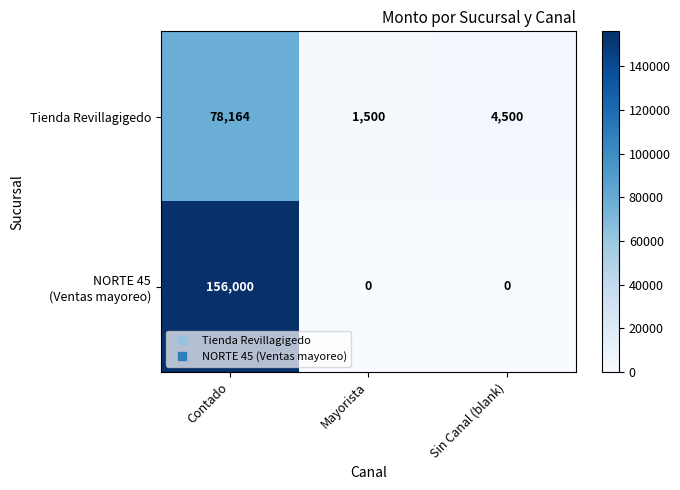

What is the spread (max minus min) of values at Contado?

77836